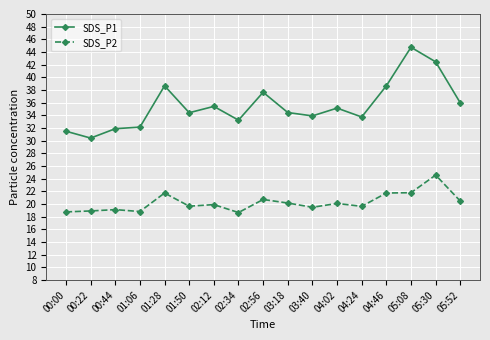

Is this an area chart (filled region under the line)?

No